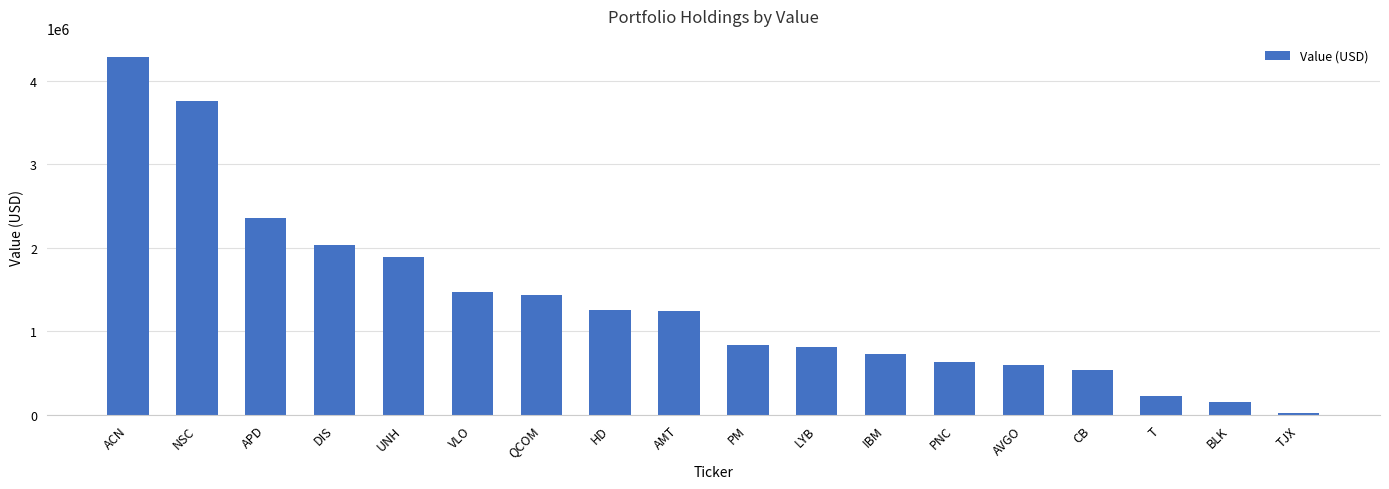

How many categories are shown in the chart?

18